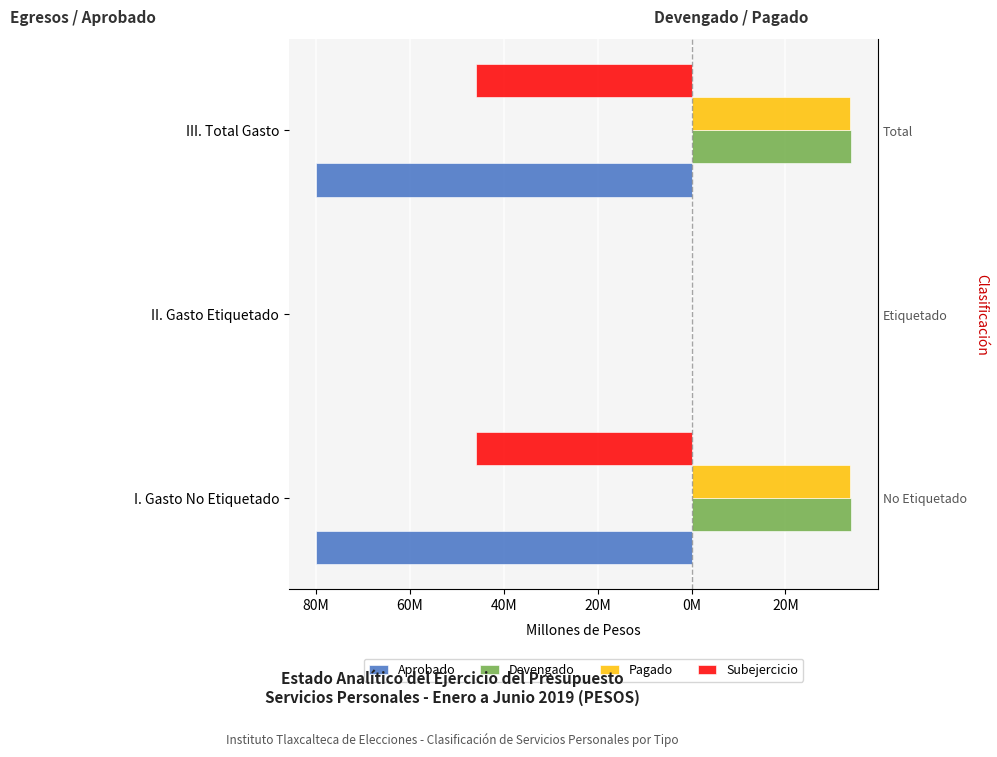

How many series are shown in this chart?

4